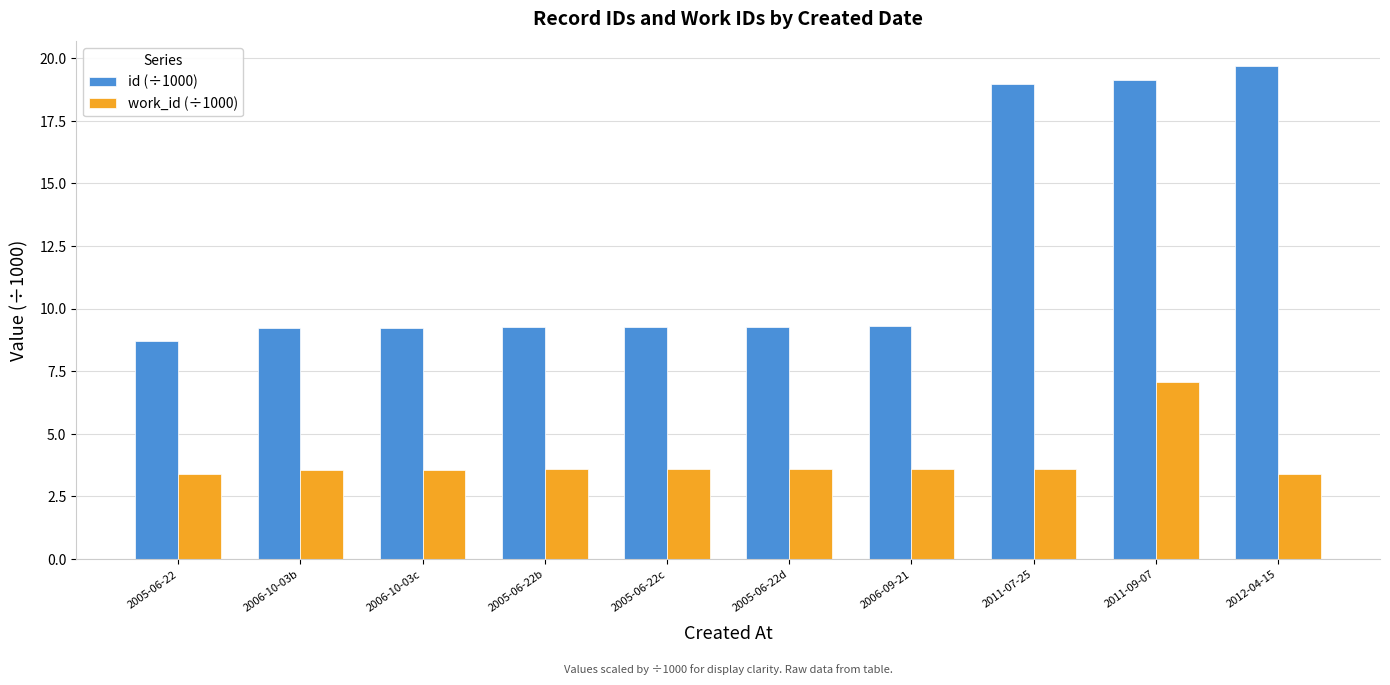

What is the average value of the work_id (÷1000) series?

3.9